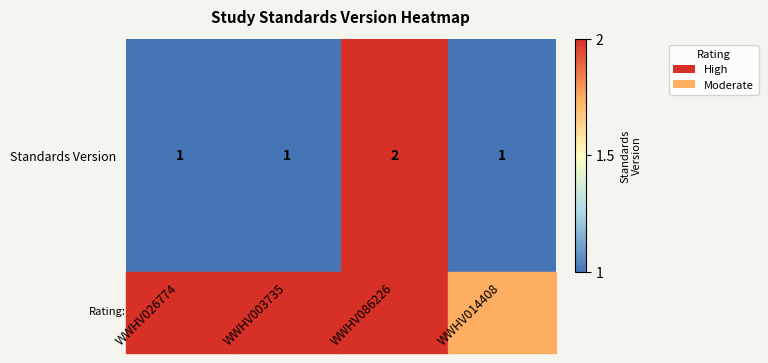

Reading right to left, what are all the values shown in this chart?

1	2	1	1